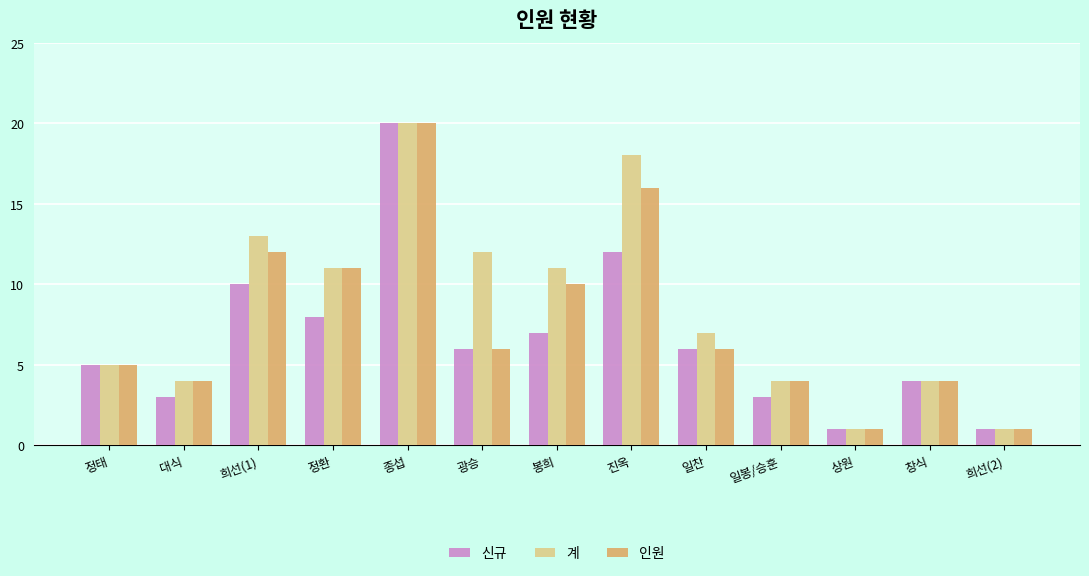

What is the label of the 4th bar from the left?

정환